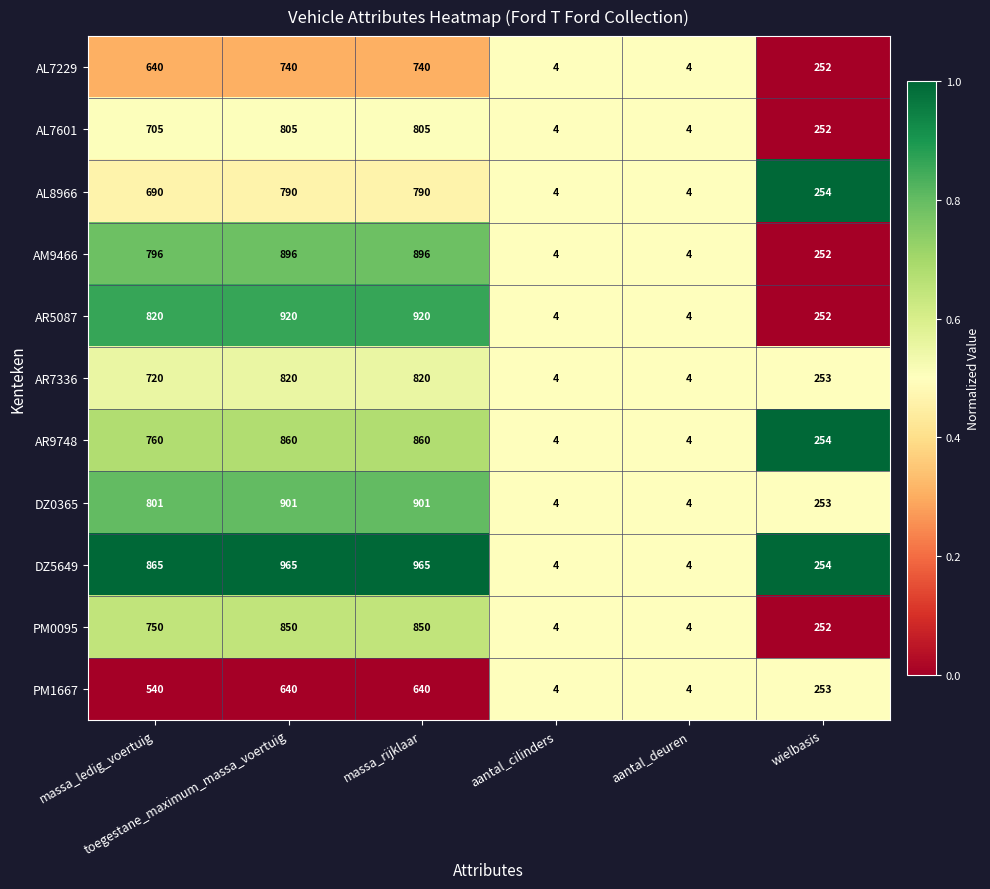

Which series has the largest total across all categories?

DZ5649